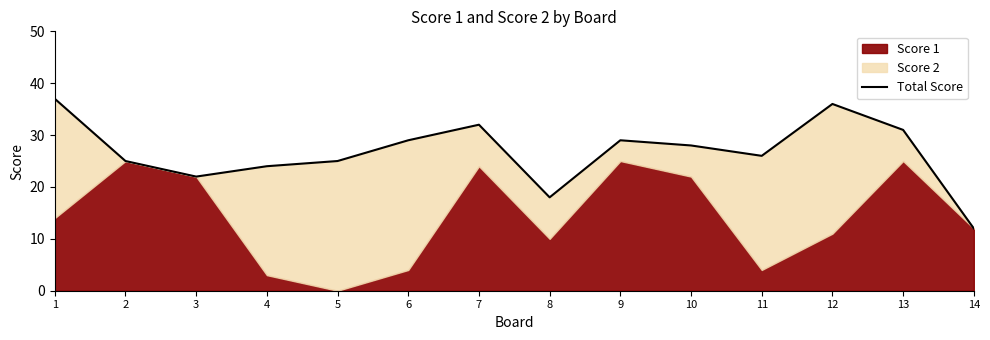

Where is the data nearest to the value 24?

4